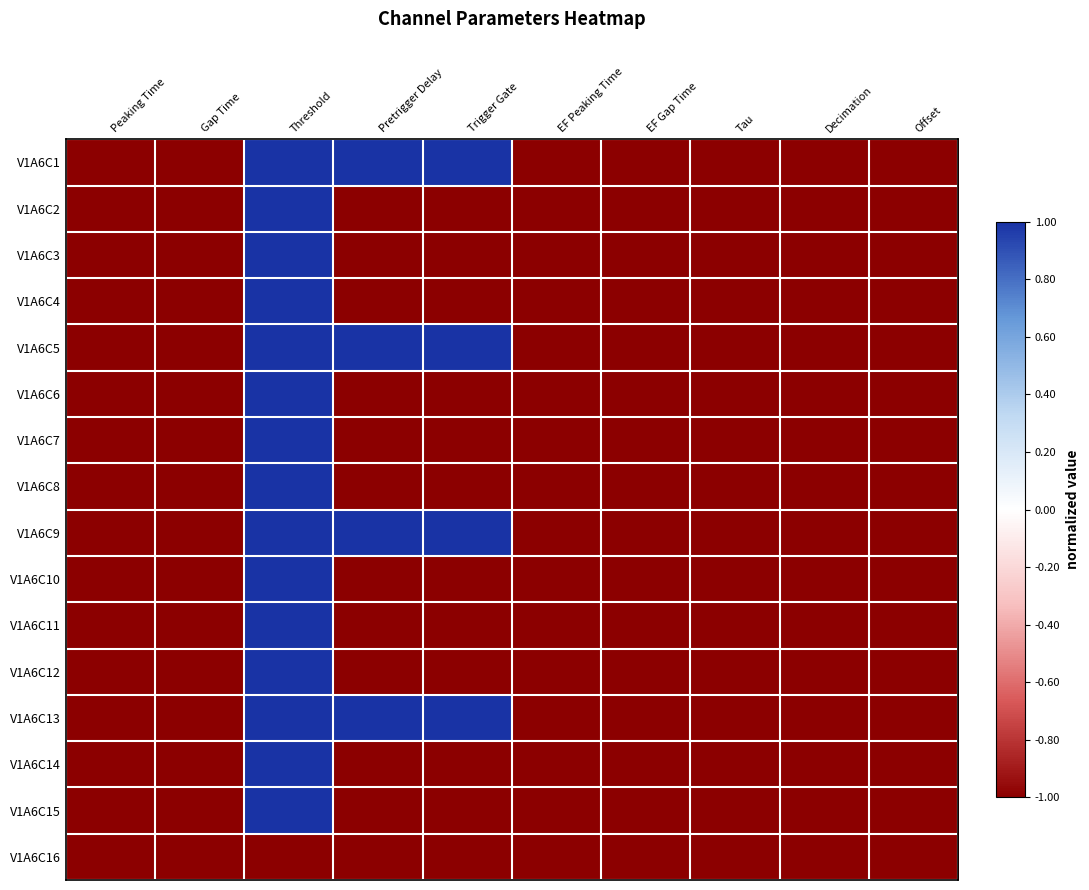

Which series has the widest spread of values?

V1A6C1